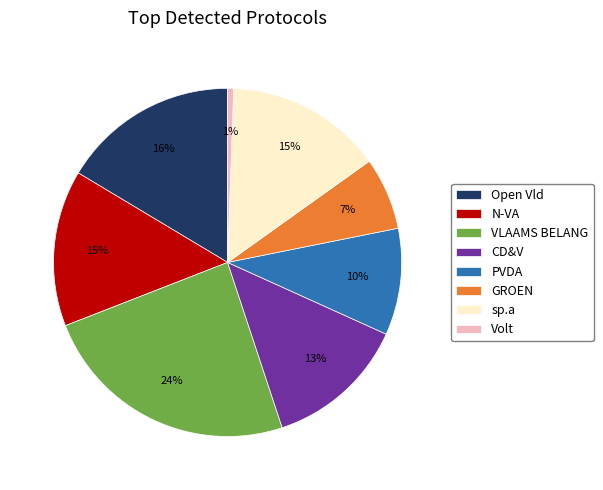

Between sp.a and CD&V, which is larger?

sp.a